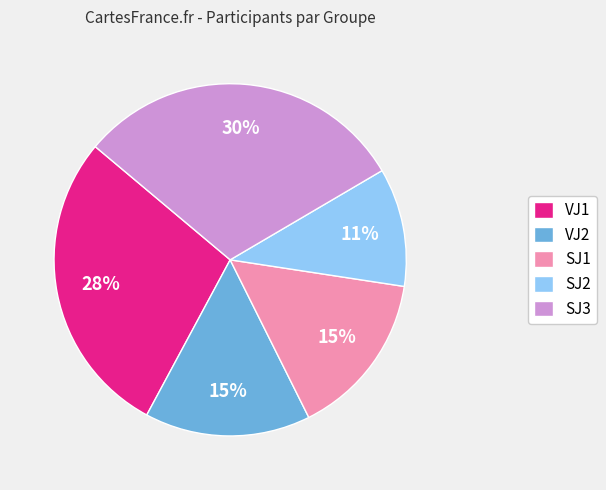

Is the sum of VJ2 and VJ1 greater than half?

No